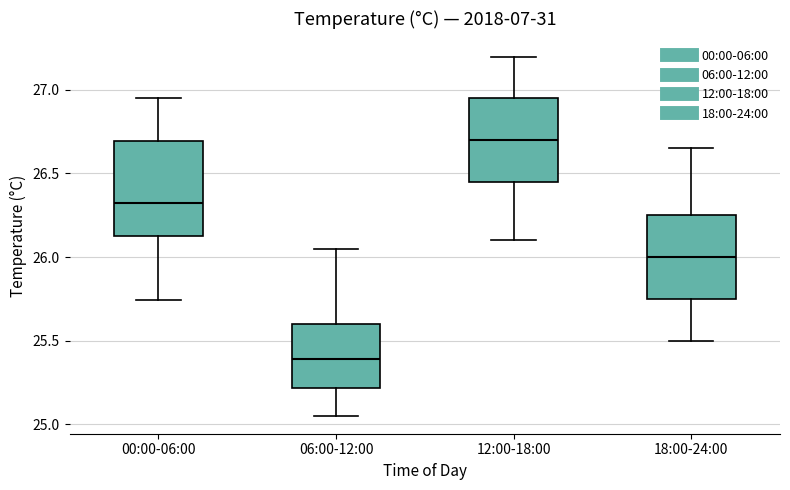

Which box's median line is the highest?

12:00-18:00